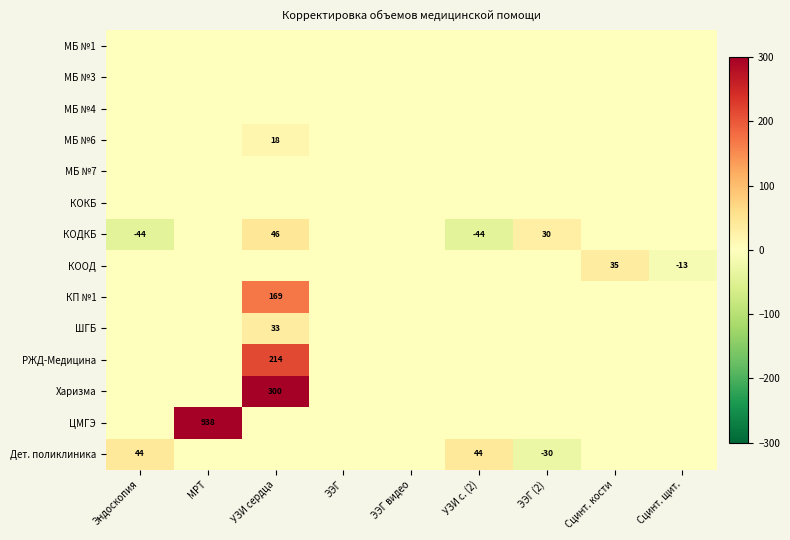

The КОДКБ series shows 82 at УЗИ сердца. True or false?

False